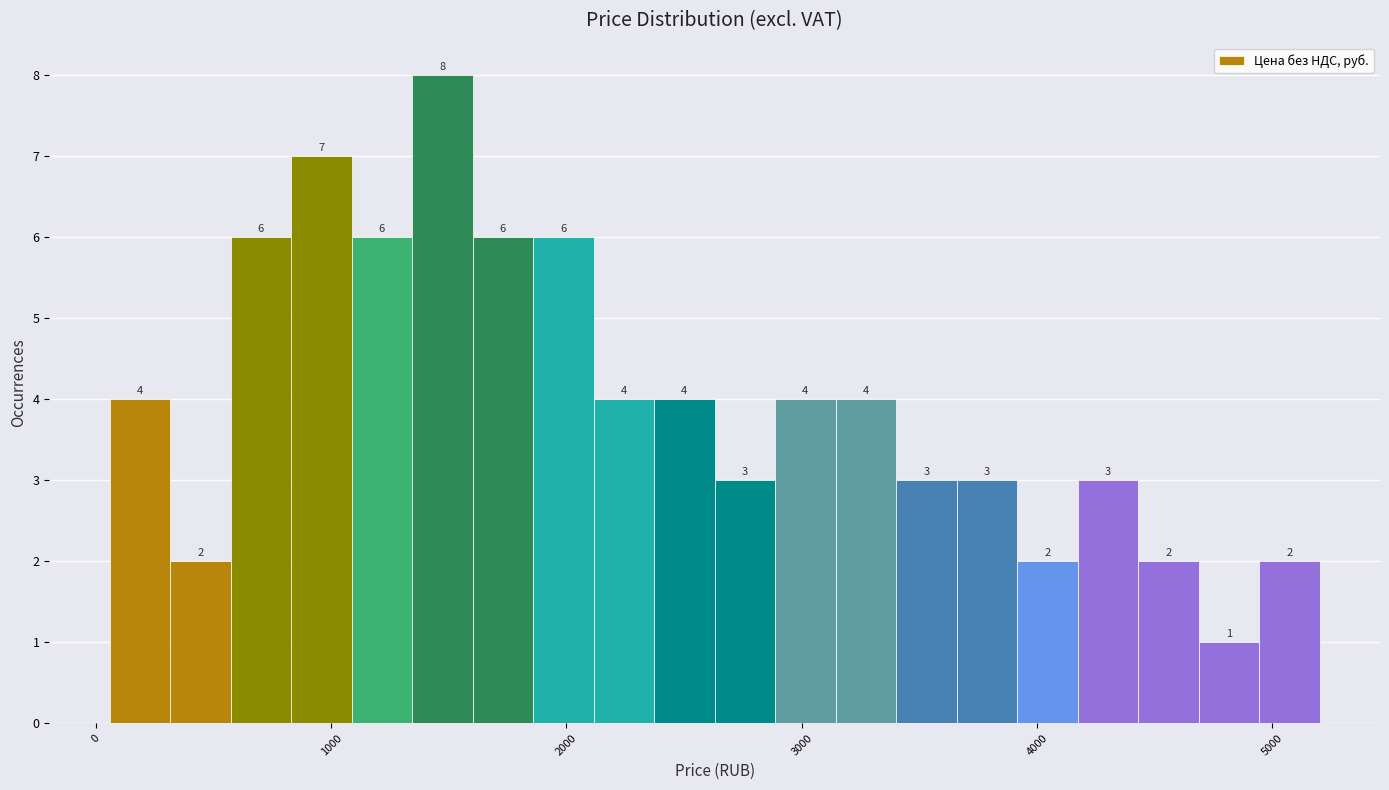

Read against the x-axis, roughly where is the centre of the tallest bar?

1500